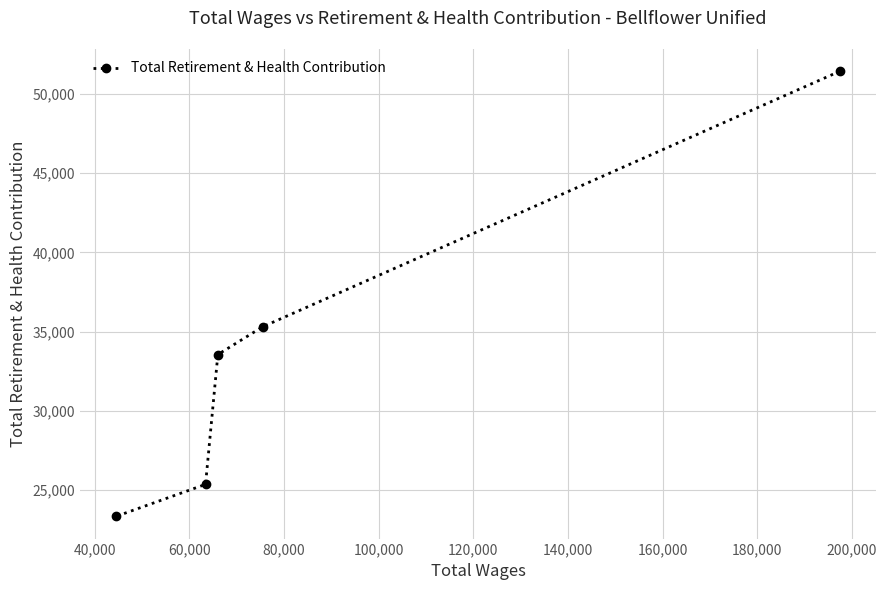

What is the value of the 3rd point from the left?

33555